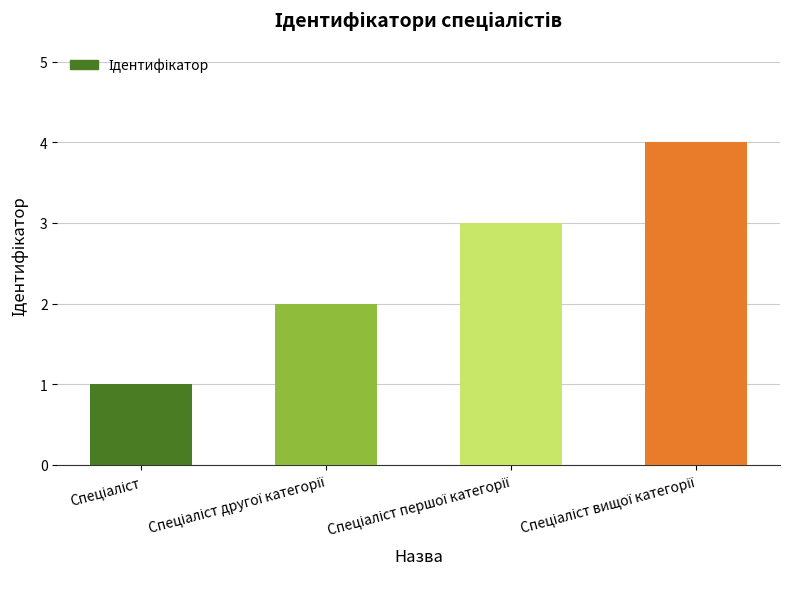

What is the difference between the maximum and minimum values?

3